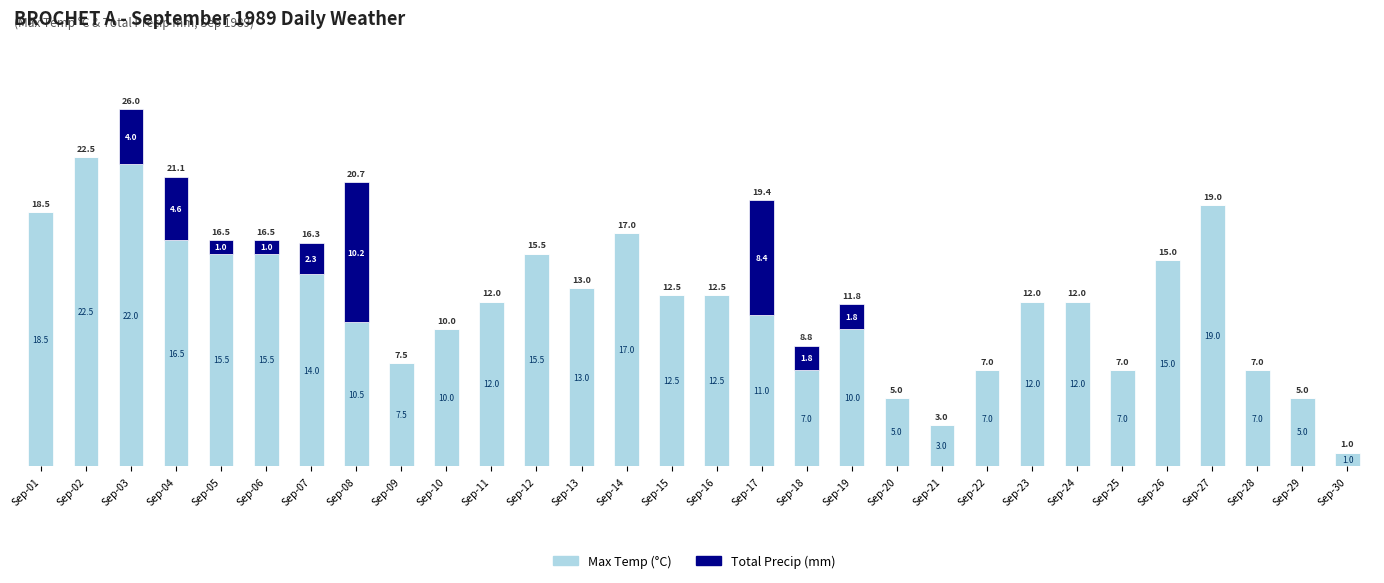

At which category is the sum across all series the highest?

Sep-03